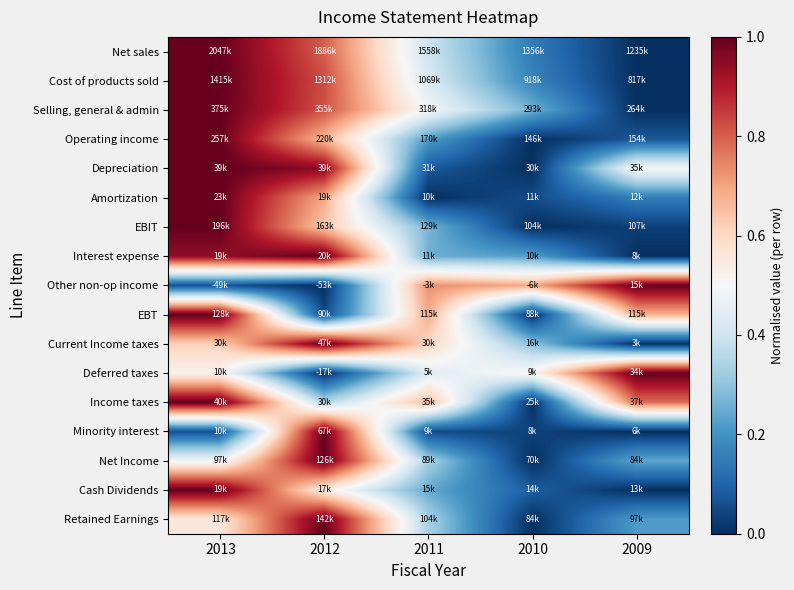

Reading left to right, transcribe all the data shown in this chart.

Net sales: 2013=1.0	2012=0.8	2011=0.4	2010=0.1	2009=0.0
Cost of products sold: 2013=1.0	2012=0.8	2011=0.4	2010=0.2	2009=0.0
Selling, general & admin: 2013=1.0	2012=0.8	2011=0.5	2010=0.3	2009=0.0
Operating income: 2013=1.0	2012=0.7	2011=0.2	2010=0.0	2009=0.1
Depreciation: 2013=1.0	2012=1.0	2011=0.1	2010=0.0	2009=0.5
Amortization: 2013=1.0	2012=0.7	2011=0.0	2010=0.1	2009=0.2
EBIT: 2013=1.0	2012=0.6	2011=0.3	2010=0.0	2009=0.0
Interest expense: 2013=0.9	2012=1.0	2011=0.3	2010=0.2	2009=0.0
Other non-op income: 2013=0.1	2012=0.0	2011=0.7	2010=0.7	2009=1.0
EBT: 2013=1.0	2012=0.0	2011=0.7	2010=0.0	2009=0.7
Current Income taxes: 2013=0.6	2012=1.0	2011=0.6	2010=0.3	2009=0.0
Deferred taxes: 2013=0.5	2012=0.0	2011=0.4	2010=0.5	2009=1.0
Income taxes: 2013=1.0	2012=0.4	2011=0.7	2010=0.0	2009=0.8
Minority interest: 2013=0.1	2012=1.0	2011=0.1	2010=0.0	2009=0.0
Net Income: 2013=0.5	2012=1.0	2011=0.3	2010=0.0	2009=0.2
Cash Dividends: 2013=1.0	2012=0.5	2011=0.2	2010=0.1	2009=0.0
Retained Earnings: 2013=0.6	2012=1.0	2011=0.3	2010=0.0	2009=0.2